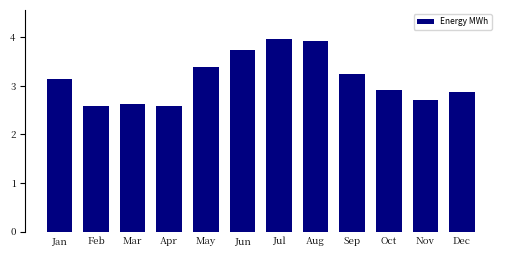

Where does the data first go above 3?

Jan